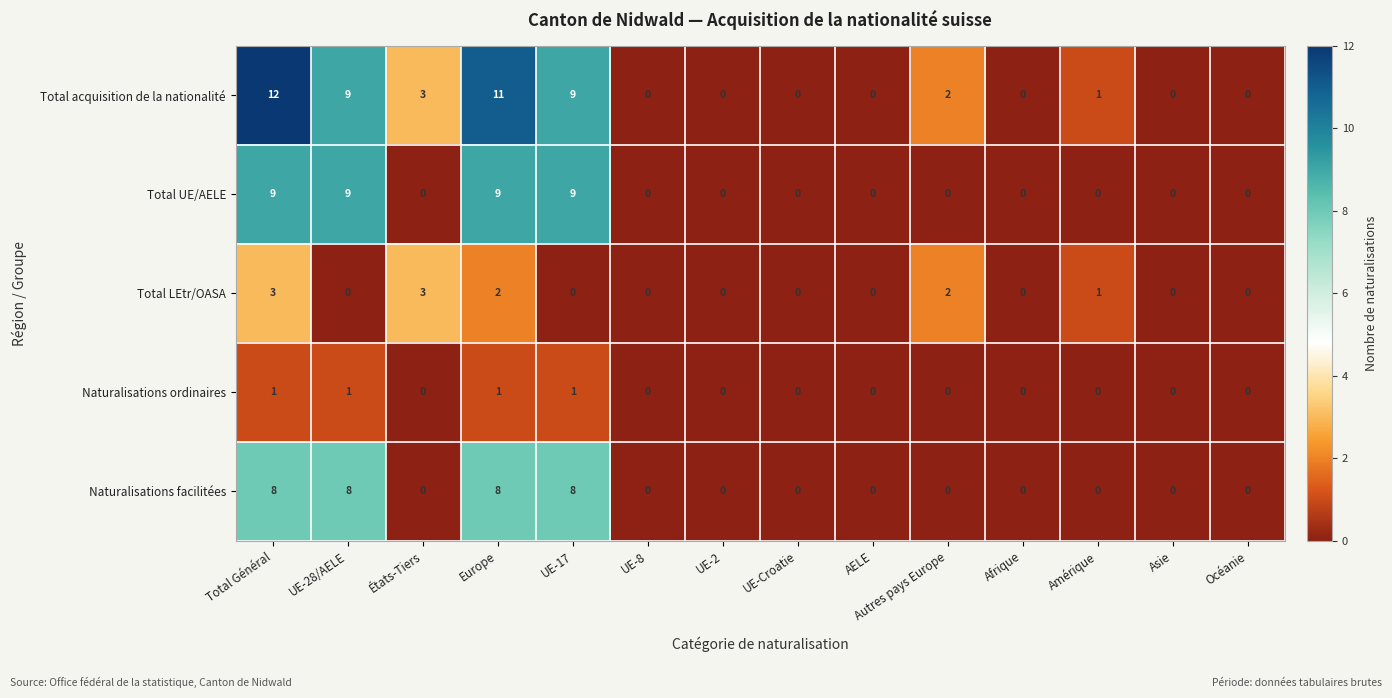

What is the sum of all Total acquisition de la nationalité values?

47